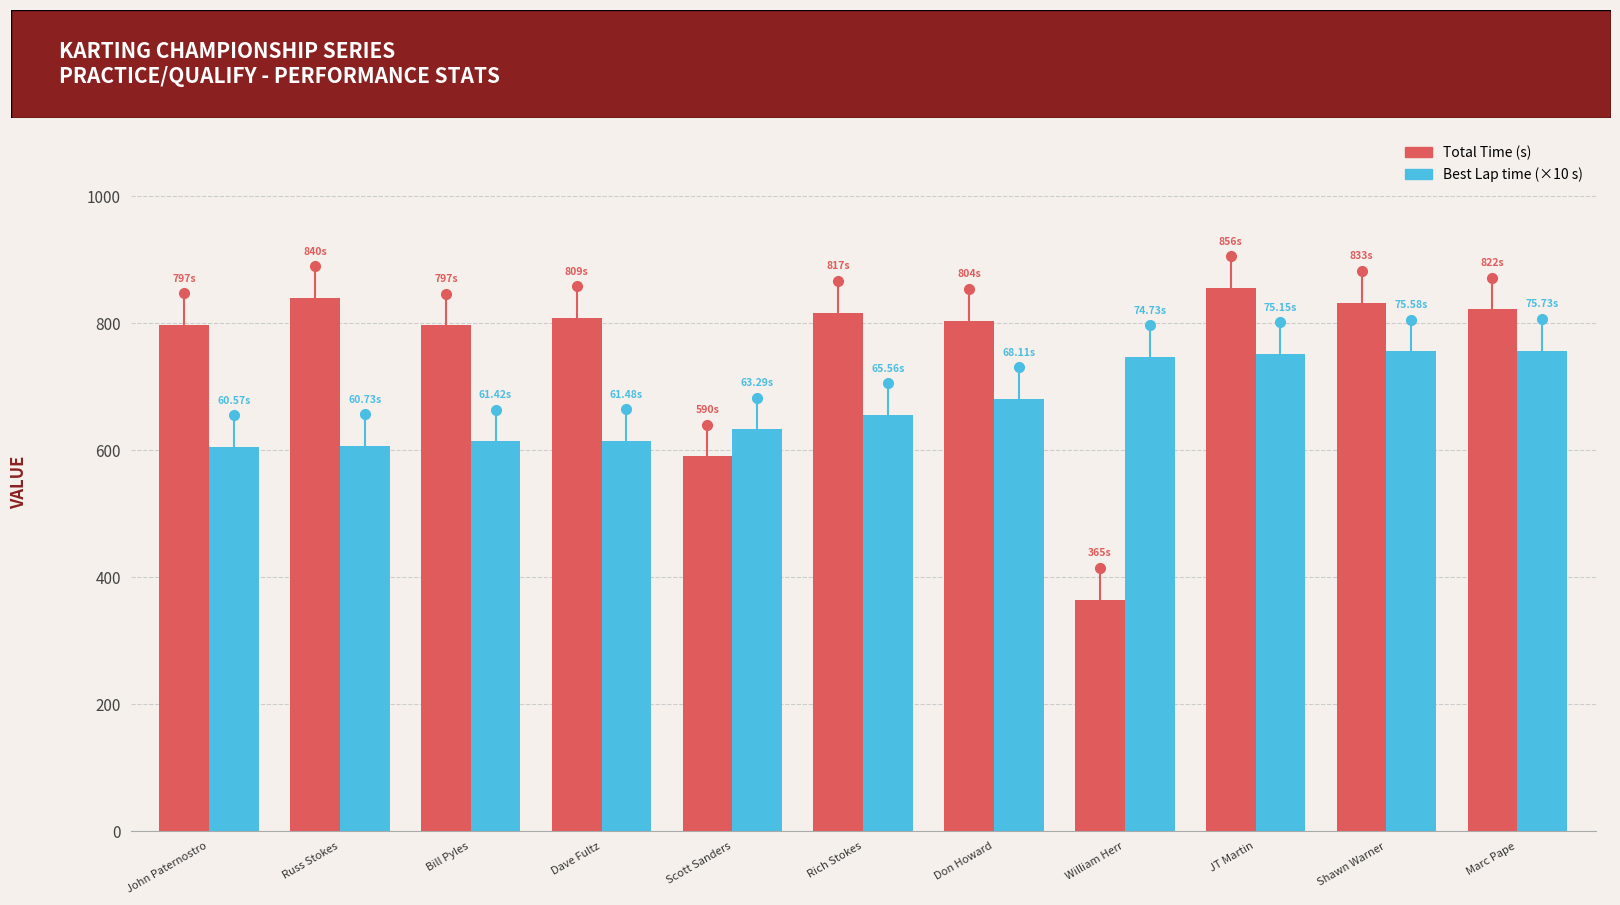

Which label corresponds to the smallest value in the chart?

William Herr